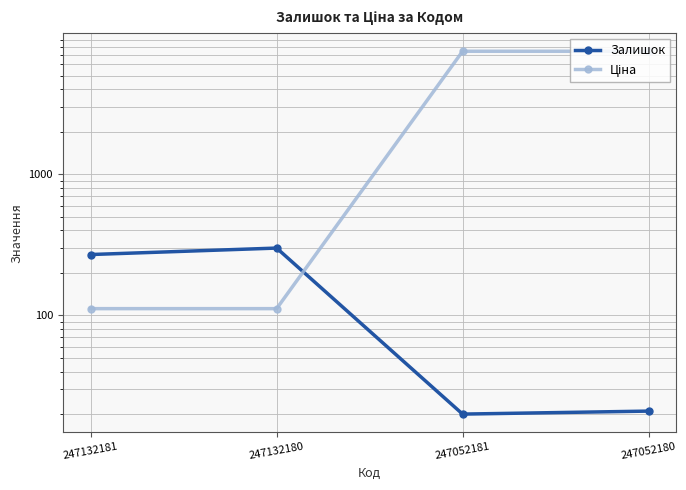

What is the spread (max minus min) of values at 247132181?

158.3